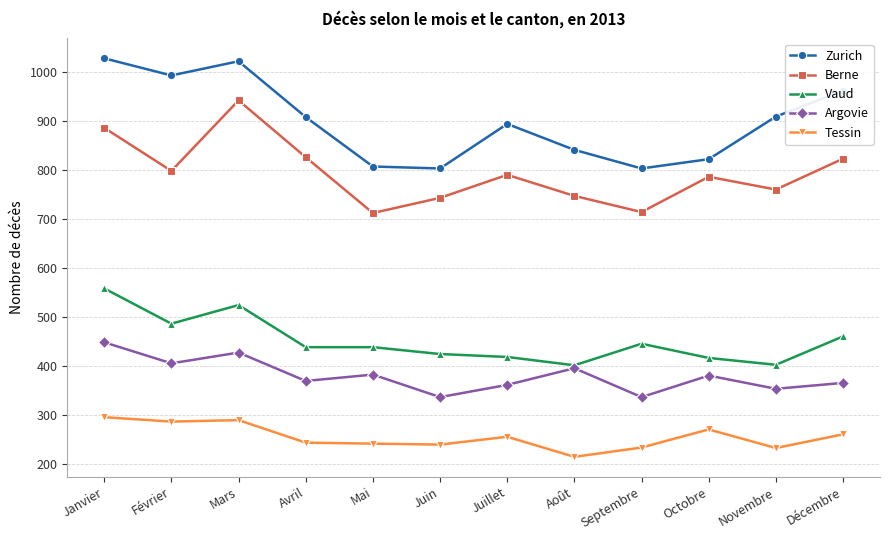

What is the minimum value for Berne?

712